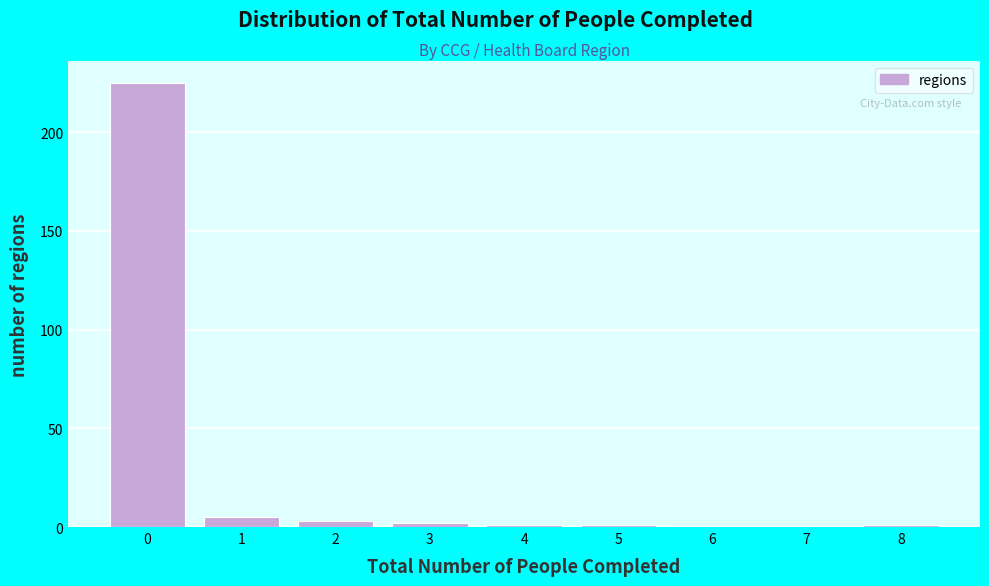

Reading left to right, transcribe this chart: for each bar, give the range it covers on the x-axis and its height. The values are not printed on the chart, so give them approximately, as read against the axis.

-0.5 to 0.5: 225
0.5 to 1.5: 5
1.5 to 2.5: under 5
2.5 to 3.5: under 5
3.5 to 4.5: under 5
4.5 to 5.5: under 5
5.5 to 6.5: 0
6.5 to 7.5: 0
7.5 to 8.5: under 5